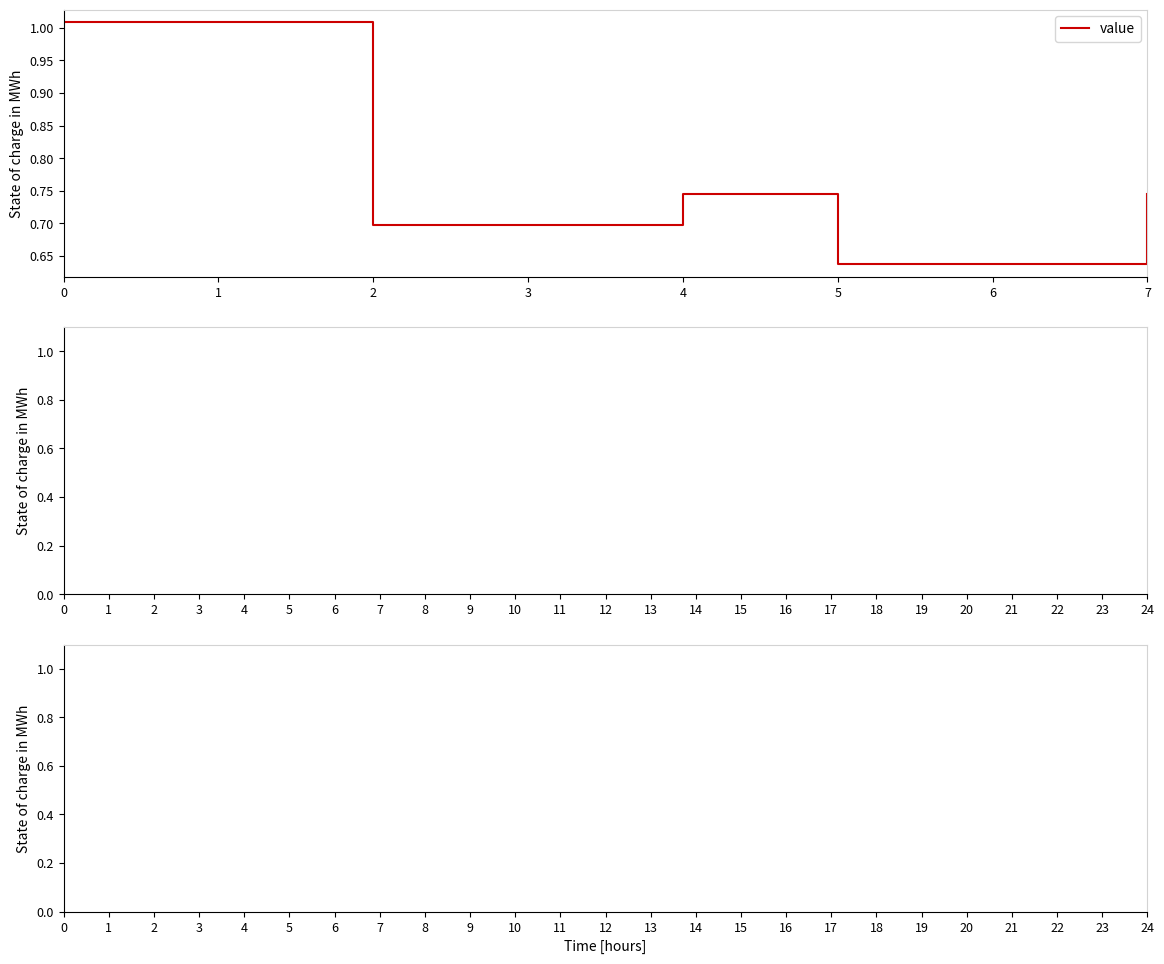

What is the difference between the maximum and minimum values?

0.4